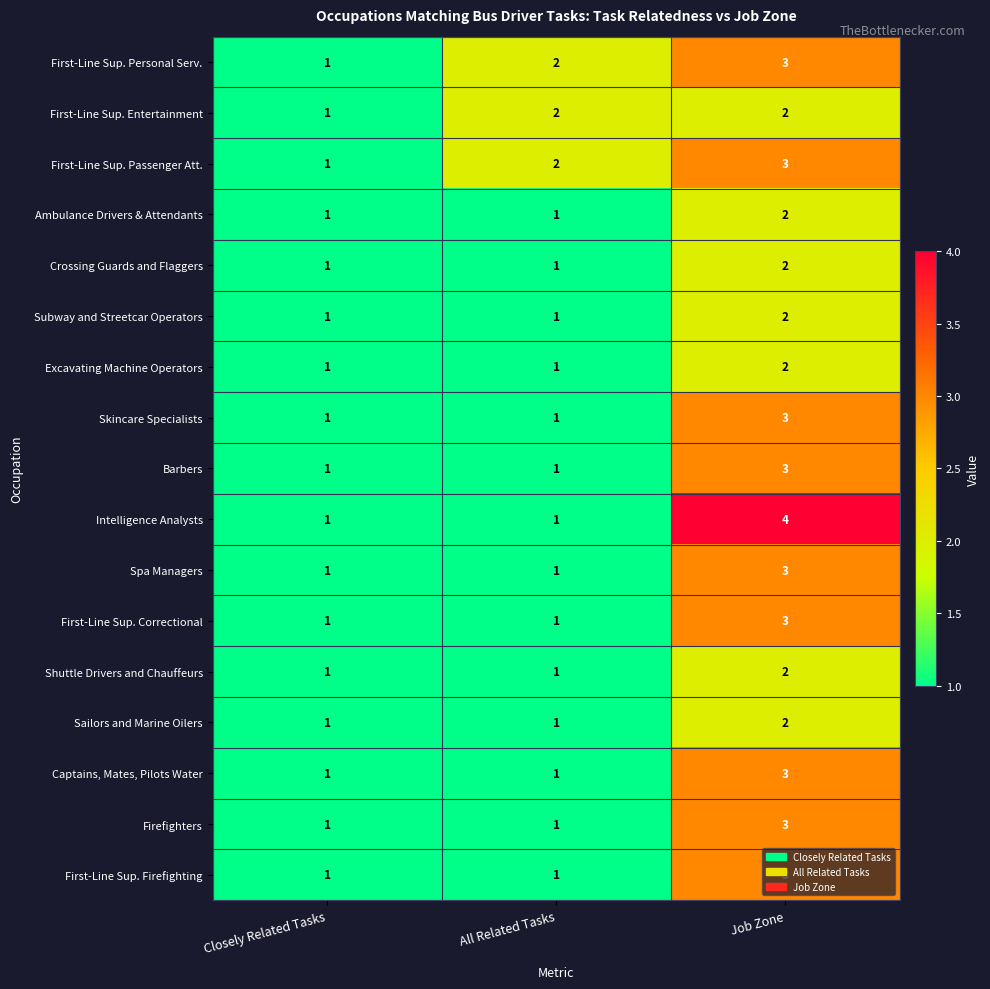

Which category has the highest value in the First-Line Sup. Firefighting series?

Job Zone